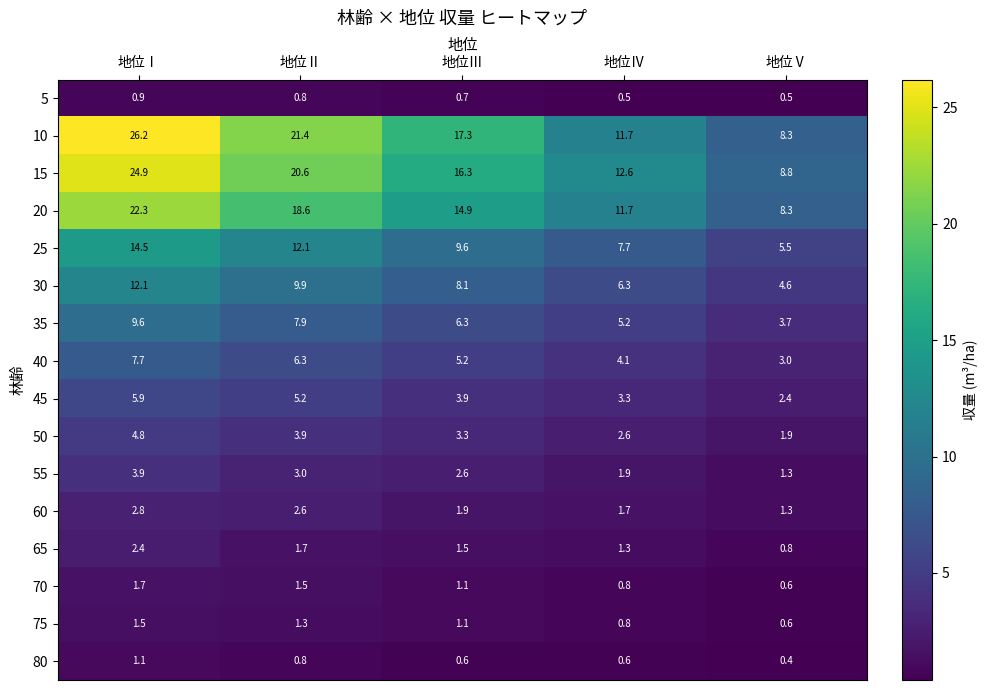

What is the minimum value shown in the chart?

0.4